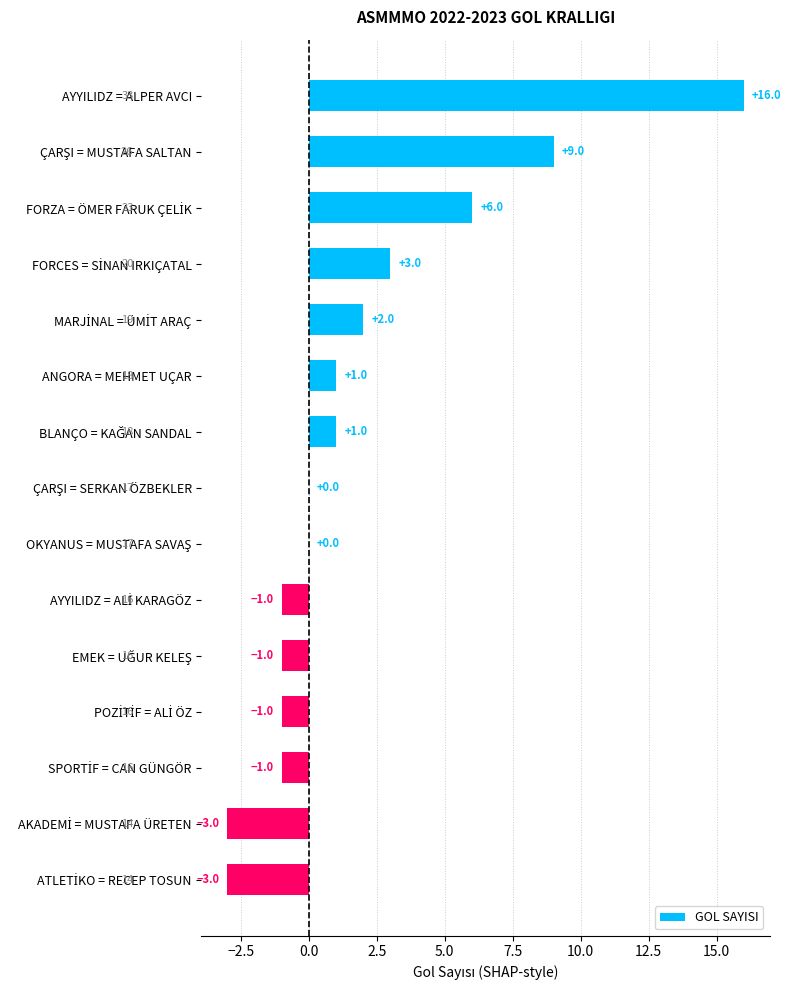

What is the sum of all values?

28